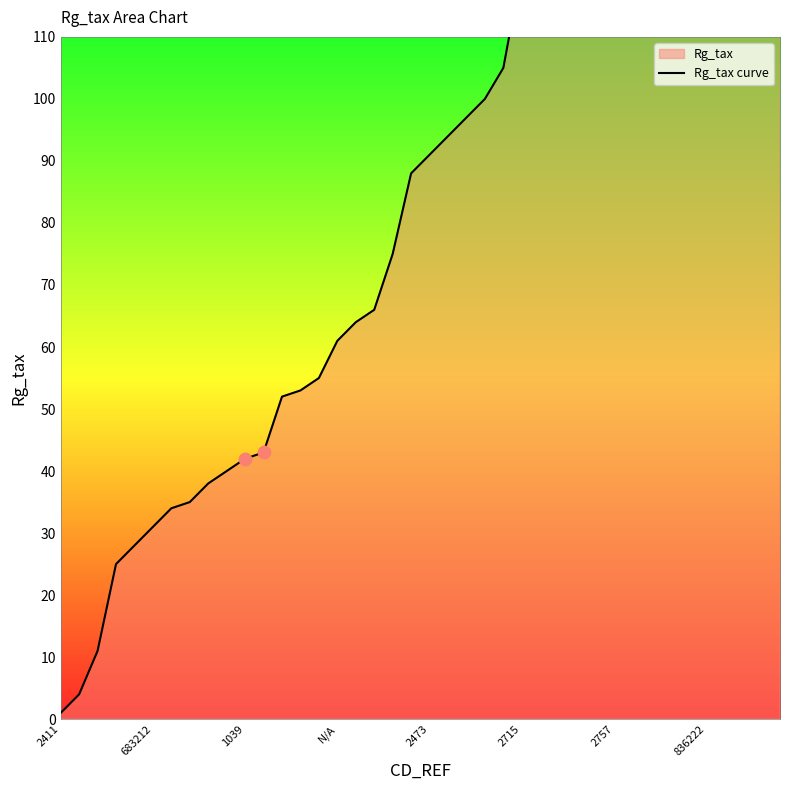

What is the change in value from 10 to 28?

+109